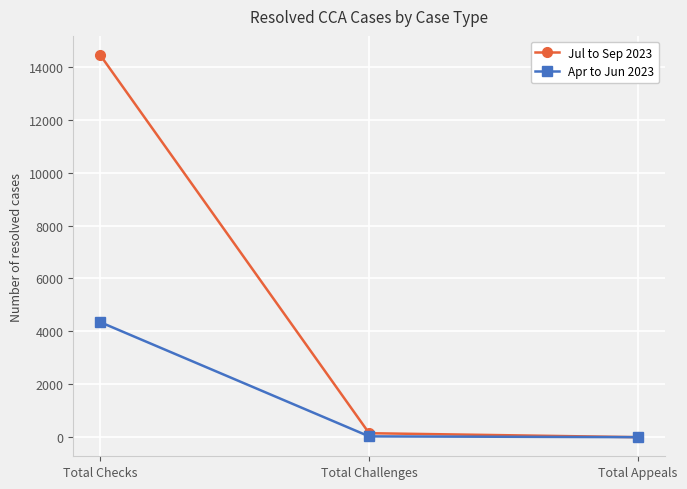

What is the difference between the highest and lowest values at Total Challenges?

120